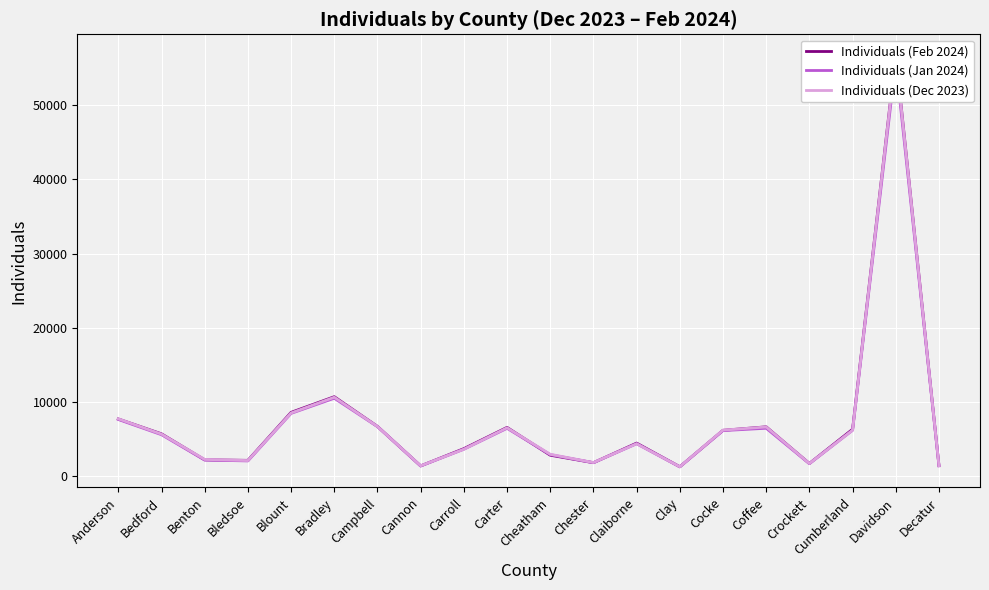

Rank the series by their average value, from lowest to highest.

Individuals (Jan 2024), Individuals (Dec 2023), Individuals (Feb 2024)